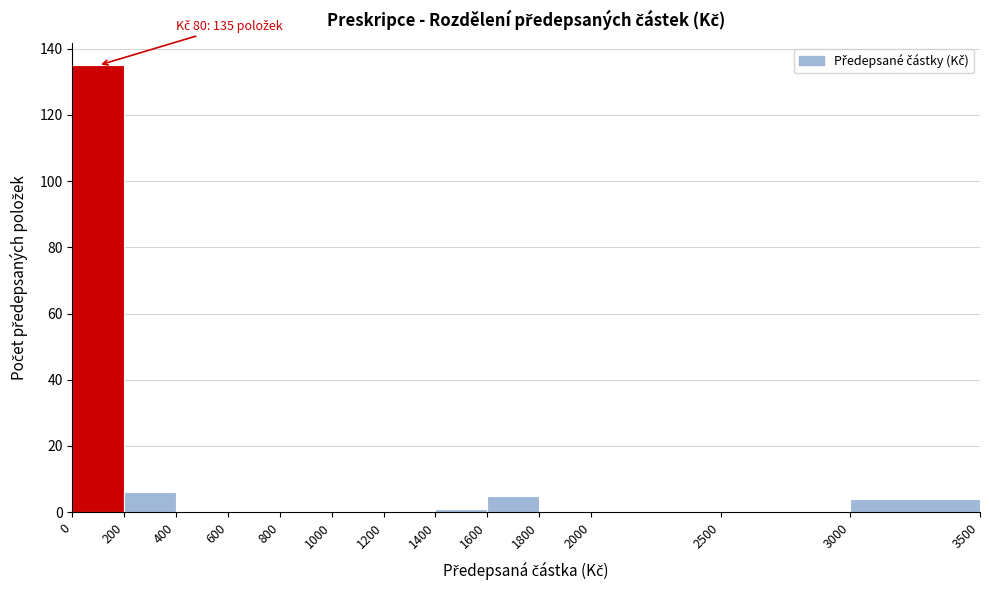

Over which range of the x-axis is the bar tallest?

0 to 200